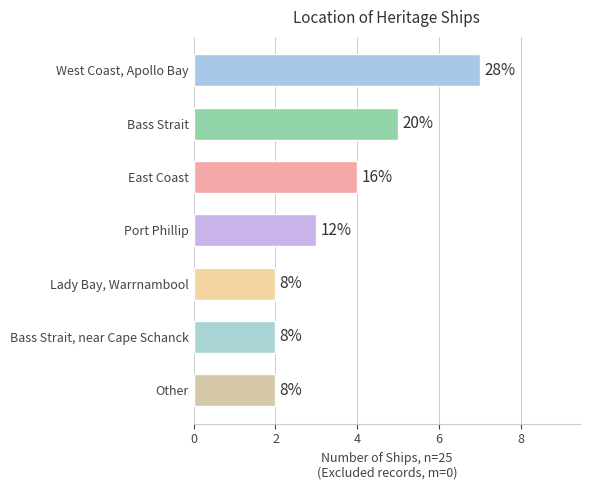

Does the chart contain any negative values?

No